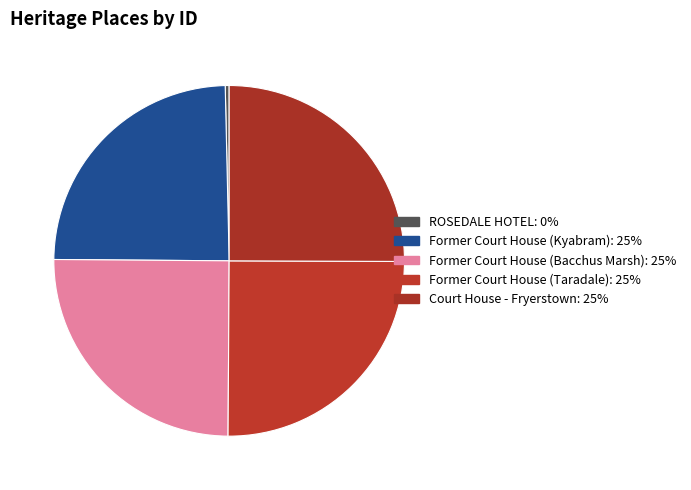

How many slices are in this pie chart?

5